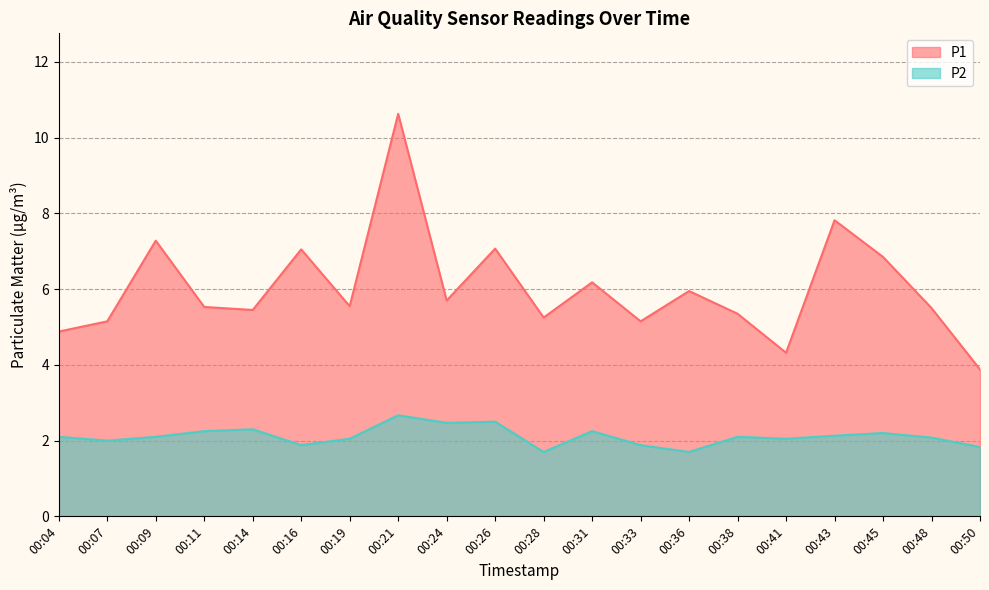

Rank the series by their maximum value, from lowest to highest.

P2, P1